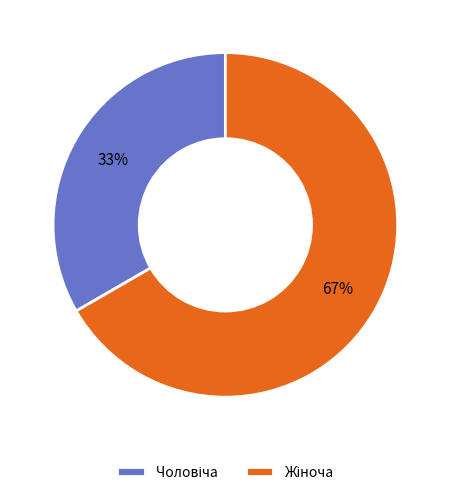

Is there any slice that represents more than half of the pie?

Yes